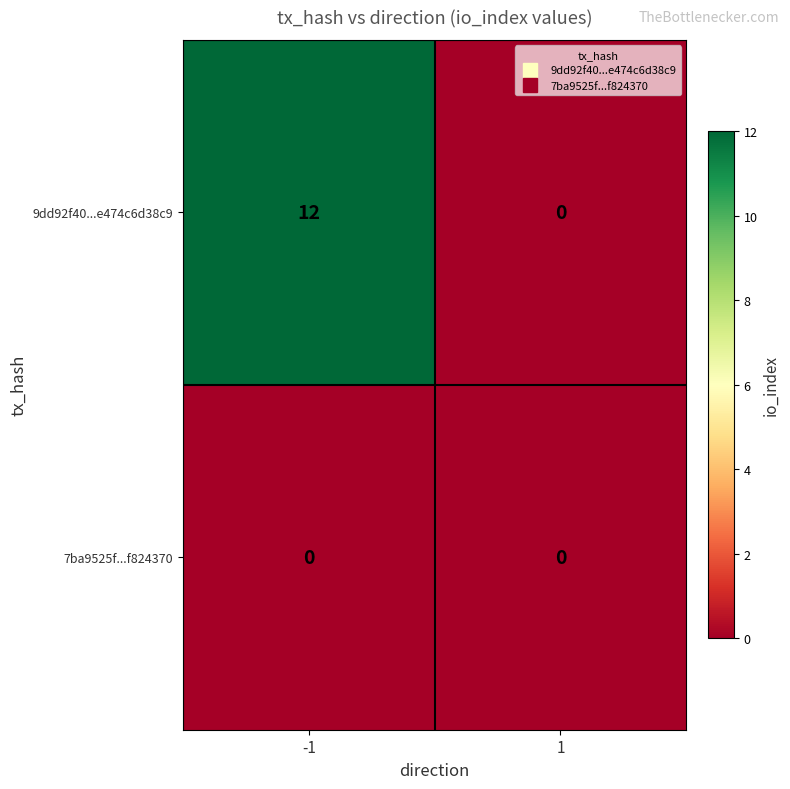

The value of 7ba9525f...f824370 at -1 is 0. True or false?

True